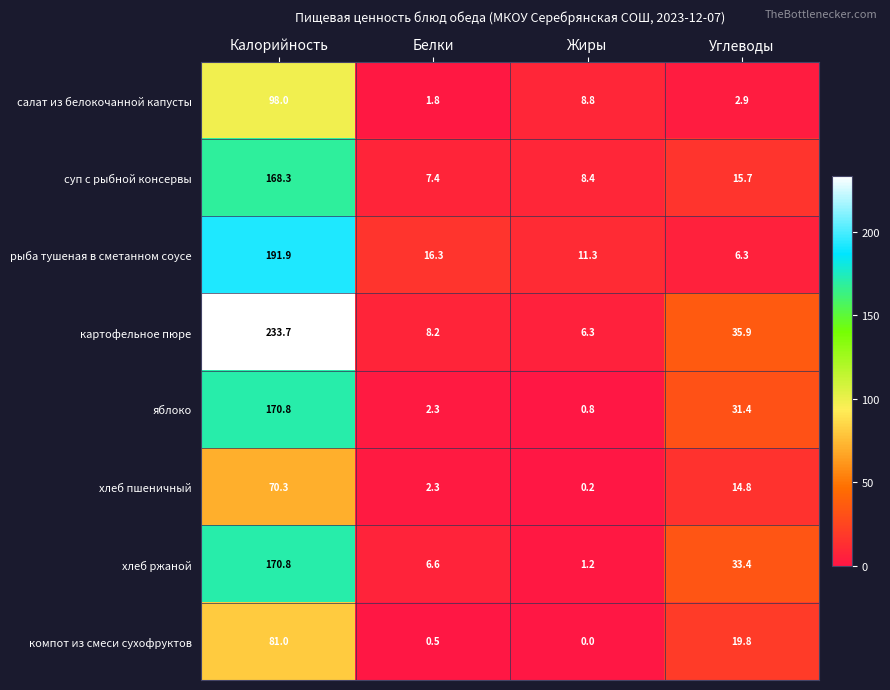

Between Белки and Углеводы, which series saw the biggest shift?

яблоко